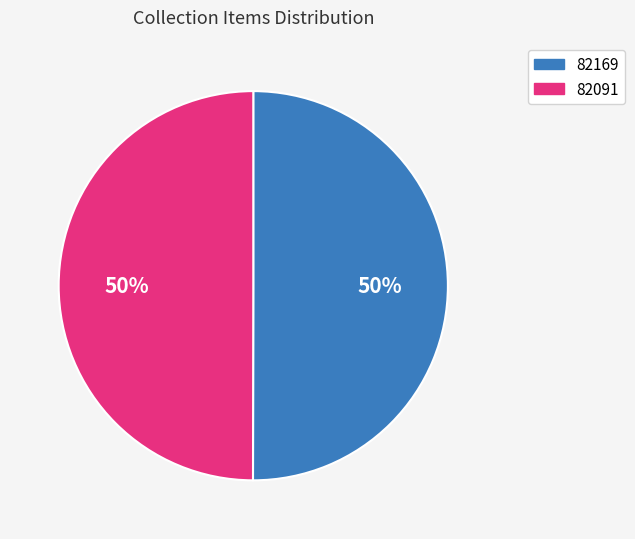

Is the sum of 82091 and 82169 greater than half?

Yes